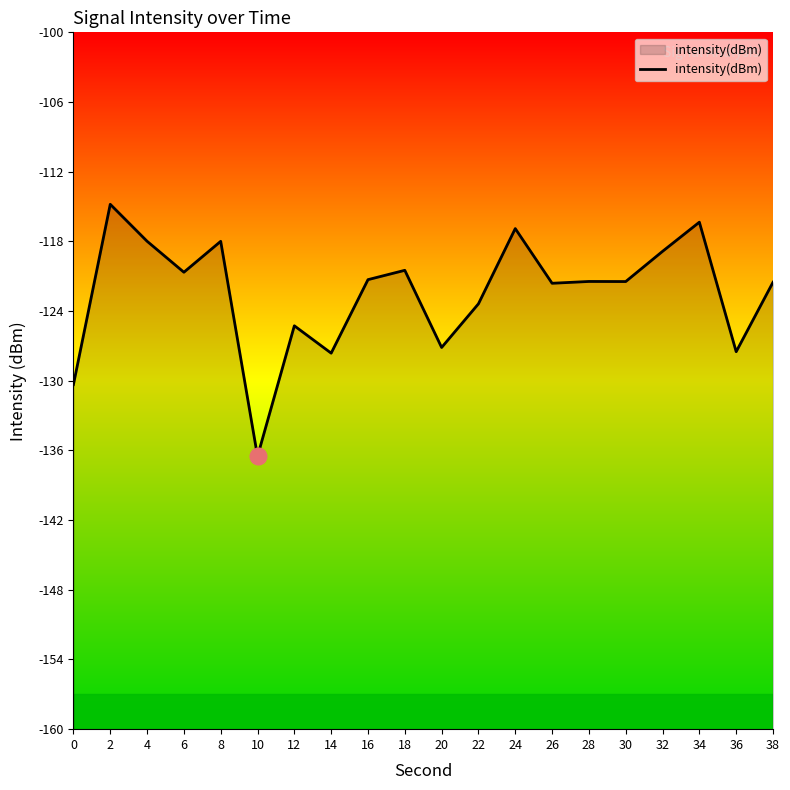

What is the value of the 11th point from the left?

-127.1